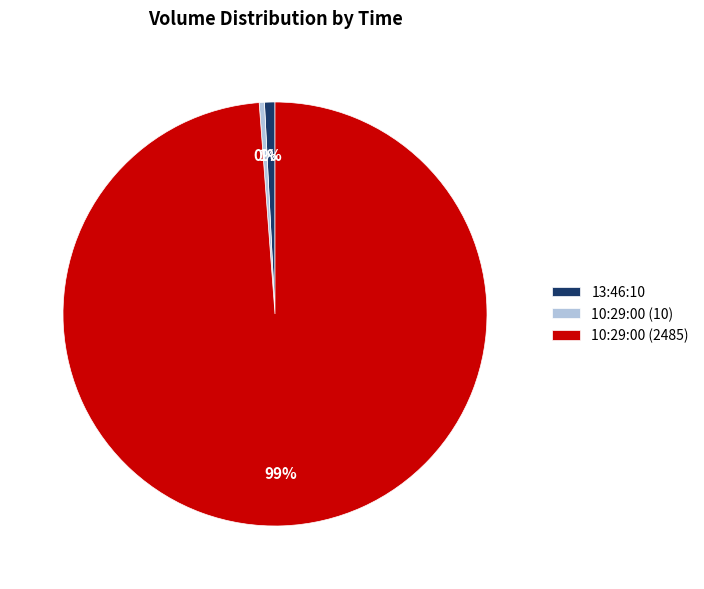

Does 10:29:00 (2485) account for over 50% of the chart?

Yes